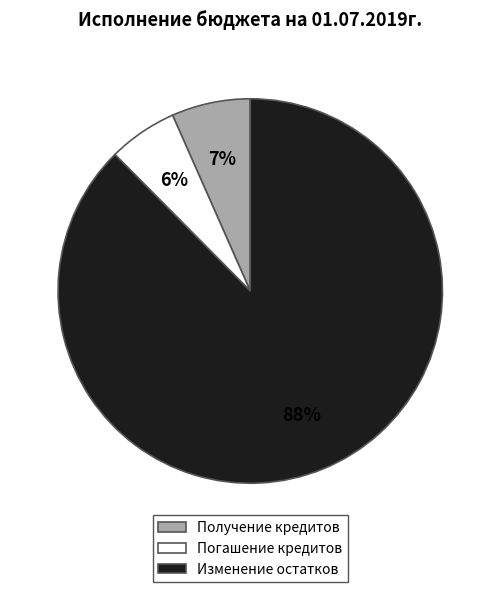

Does any single category account for the majority?

Yes